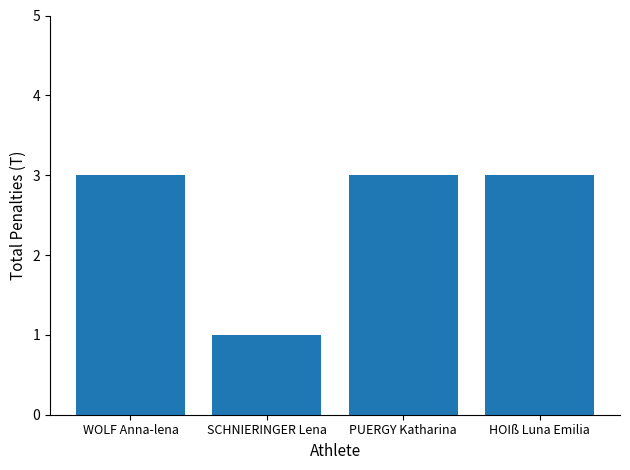

Which category has the lowest value across all series?

SCHNIERINGER Lena